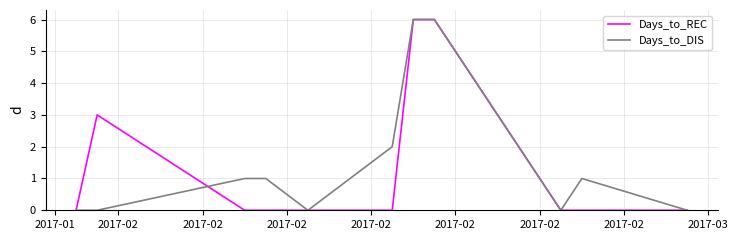

How many times do Days_to_REC and Days_to_DIS cross each other?

1